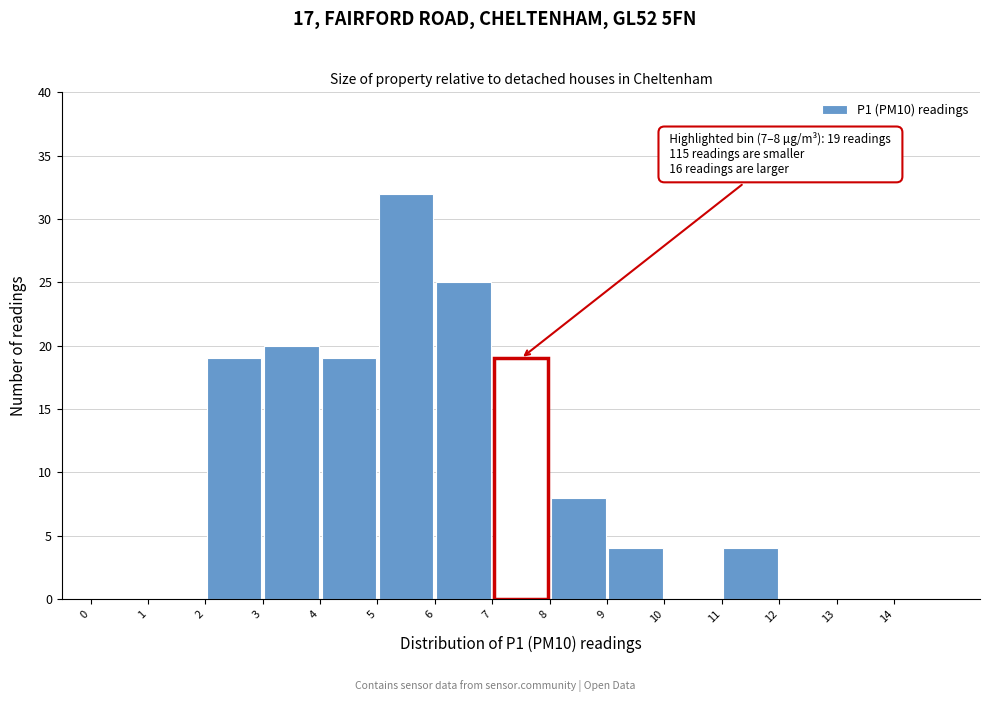

Which range on the x-axis has the tallest bar?

5 to 6